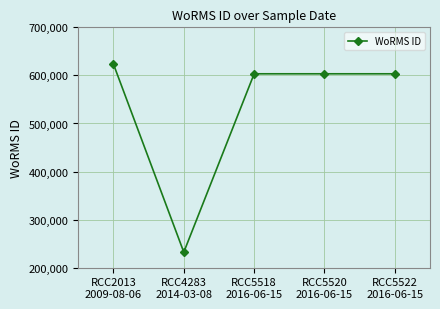

What is the average value?

533135